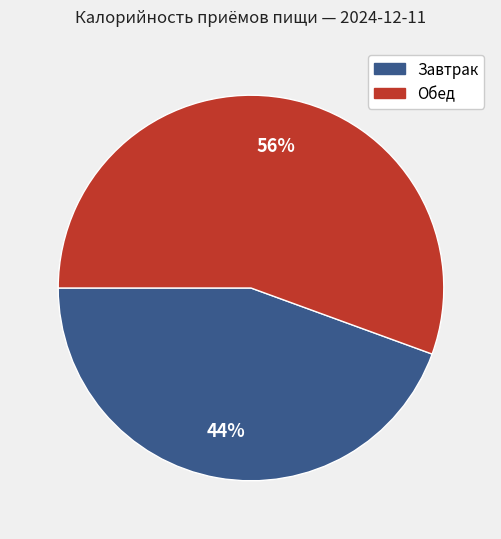

Rank the categories by value from lowest to highest.

Завтрак, Обед